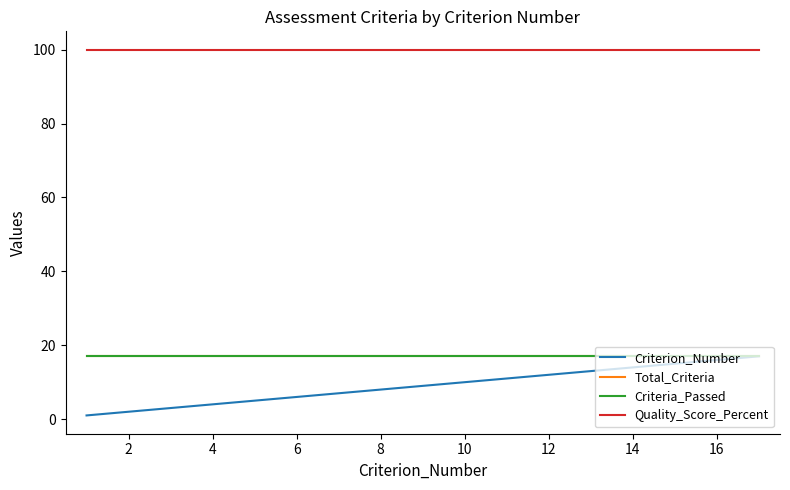

Does the chart have visible grid lines?

No